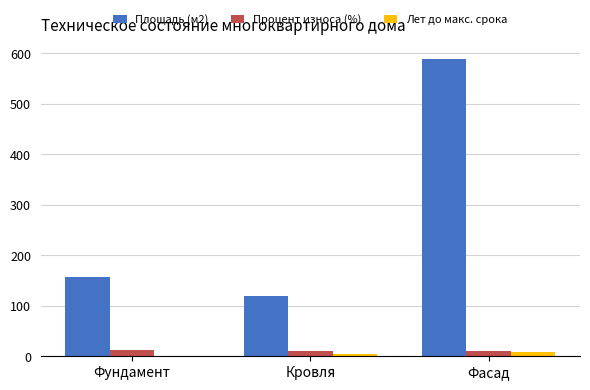

True or false: Лет до макс. срока has a value of 0.0 at Фундамент.

True